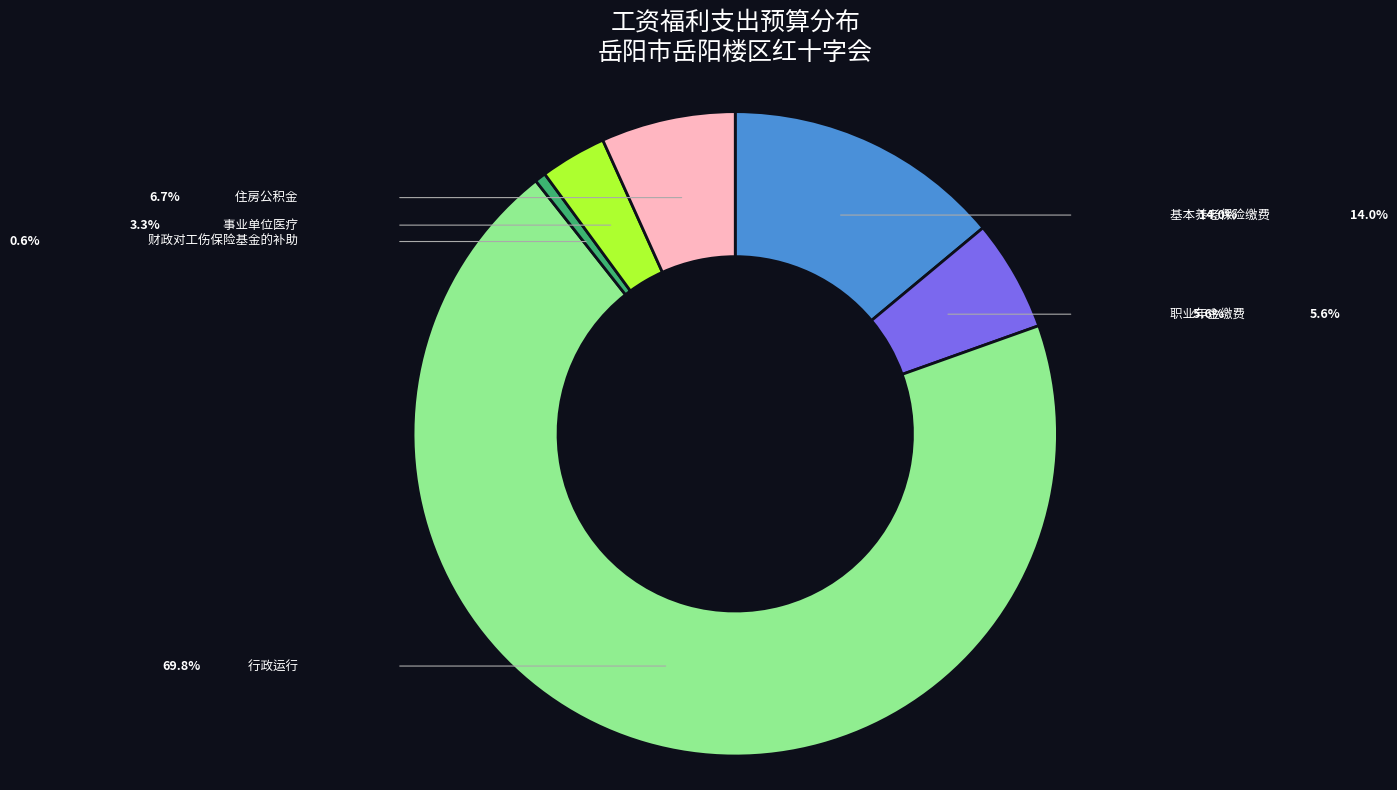

Is there a majority slice in this chart?

Yes